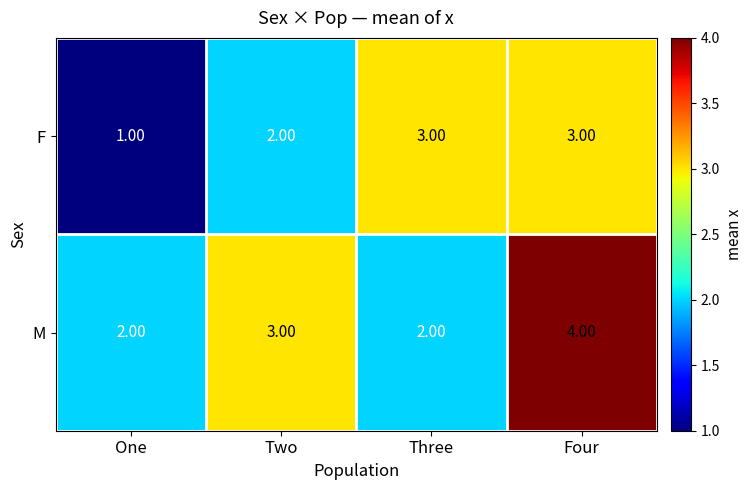

At which label is M closest to 3?

Two